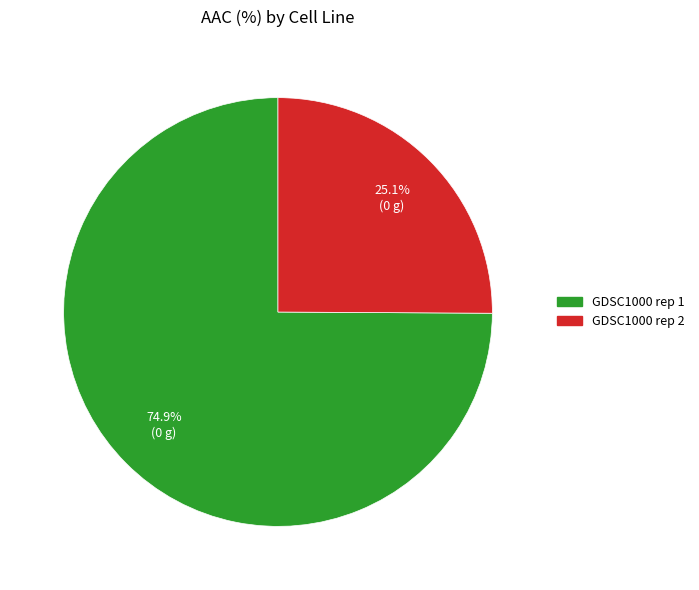

What percentage do GDSC1000 rep 1 and GDSC1000 rep 2 together represent?

100.0%